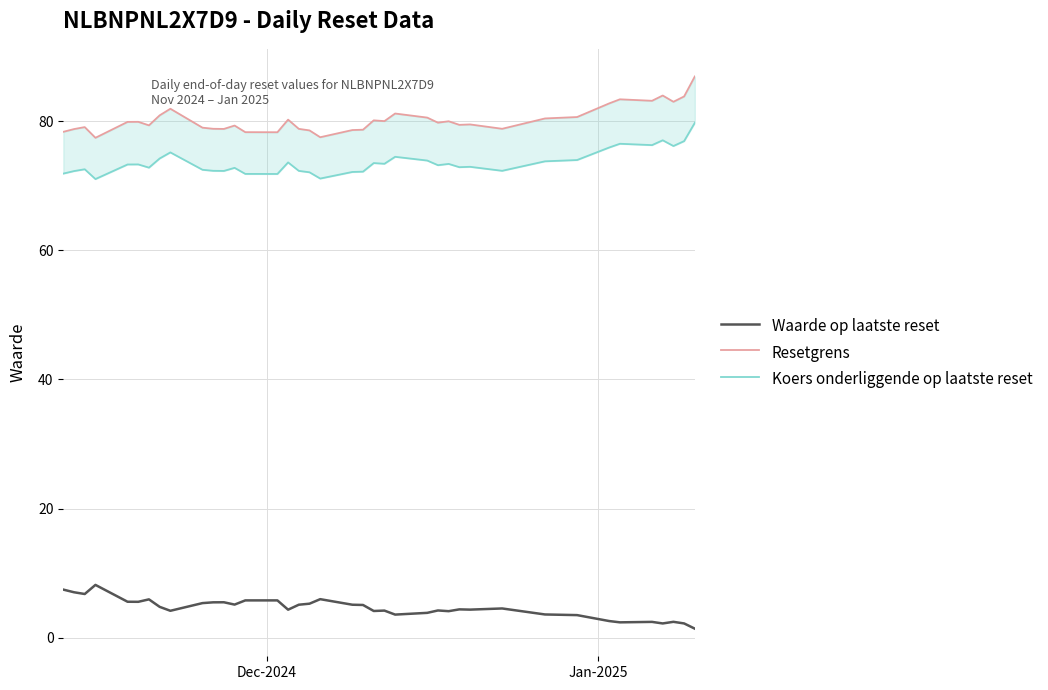

List the series in order of their peak value, highest first.

Resetgrens, Koers onderliggende op laatste reset, Waarde op laatste reset